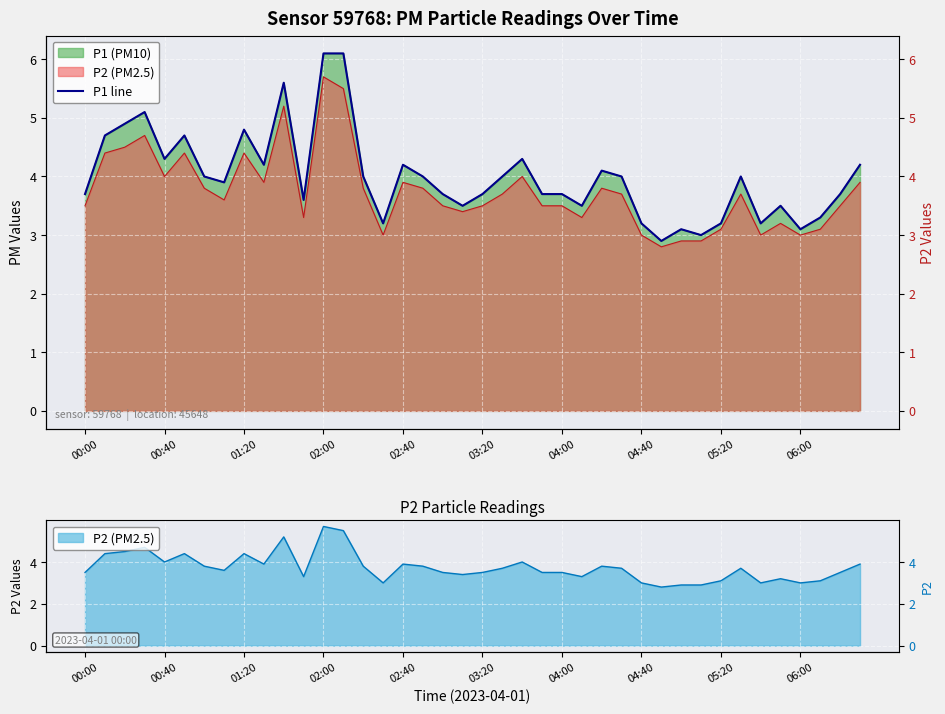

How many lines are shown in the chart?

1